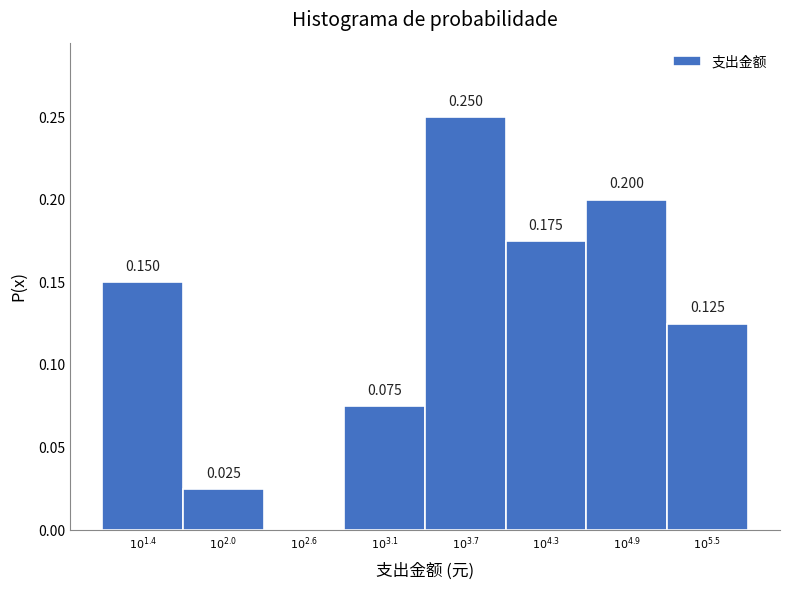

Are the bars horizontal?

No